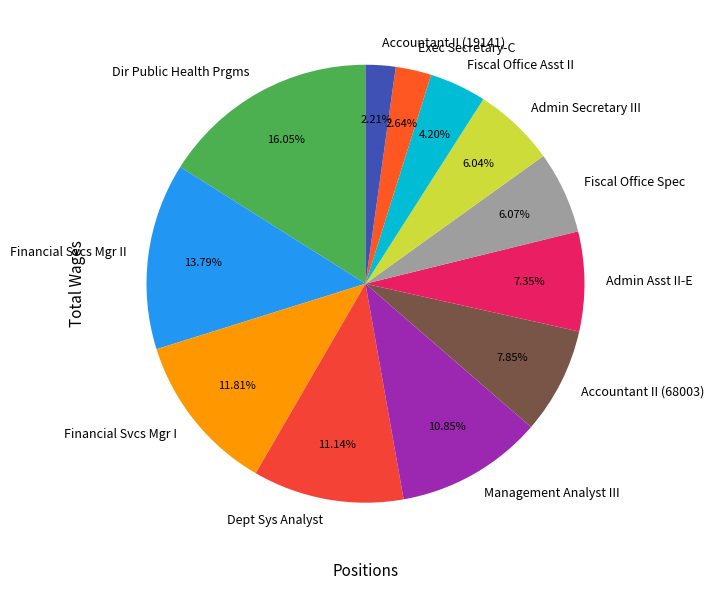

Combined, do Dir Public Health Prgms and Exec Secretary-C account for over 50%?

No